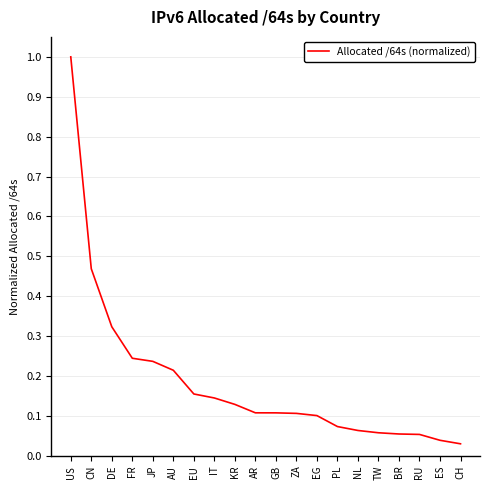

Count the number of categories in the chart.

20